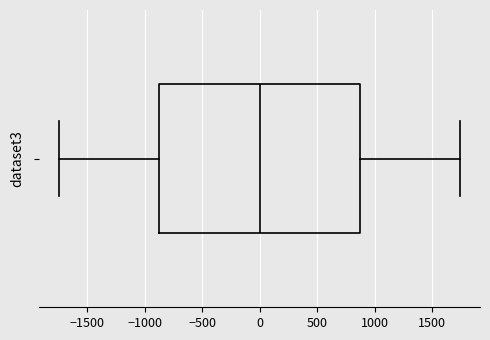

Where does the right whisker of the box end on the x-axis? The values are not printed on the chart, so give them approximately, as read against the axis.

1750